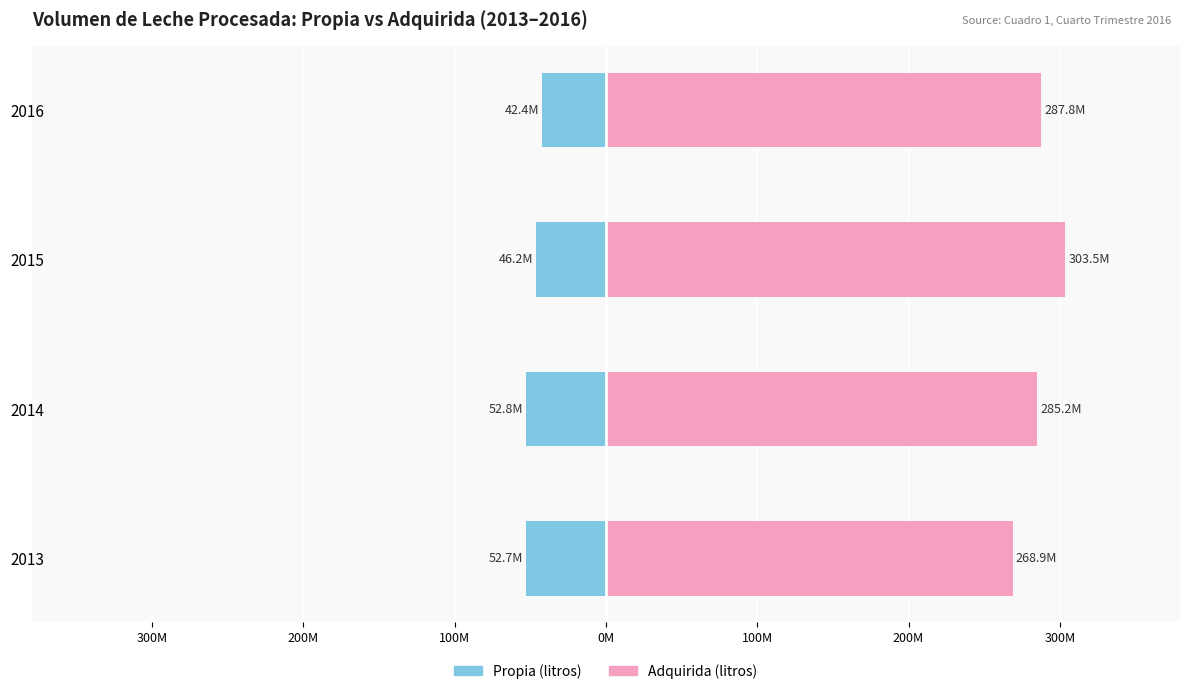

Which series has the largest range (max minus min)?

Adquirida (litros)